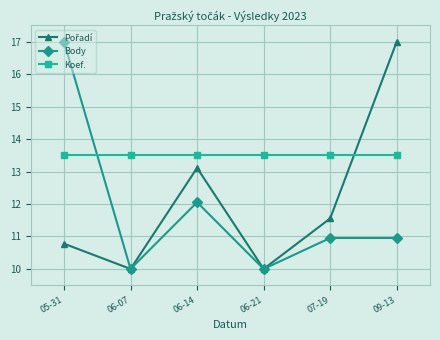

How many lines are shown in the chart?

3